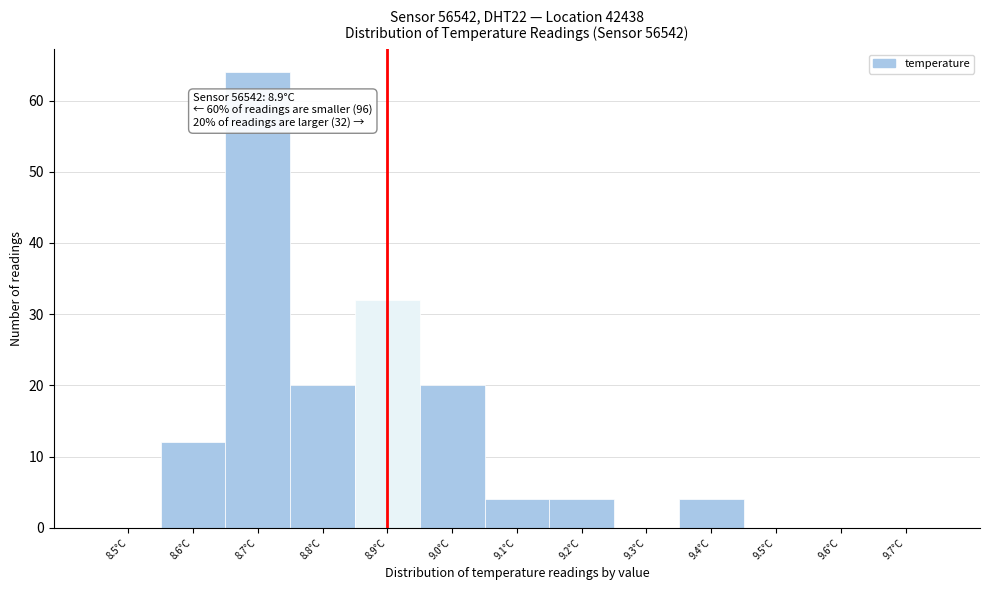

Reading right to left, list all the values displayed in this chart.

9.7°C=0	9.6°C=0	9.5°C=0	9.4°C=4	9.3°C=0	9.2°C=4	9.1°C=4	9.0°C=20	8.9°C=32	8.8°C=20	8.7°C=64	8.6°C=12	8.5°C=0